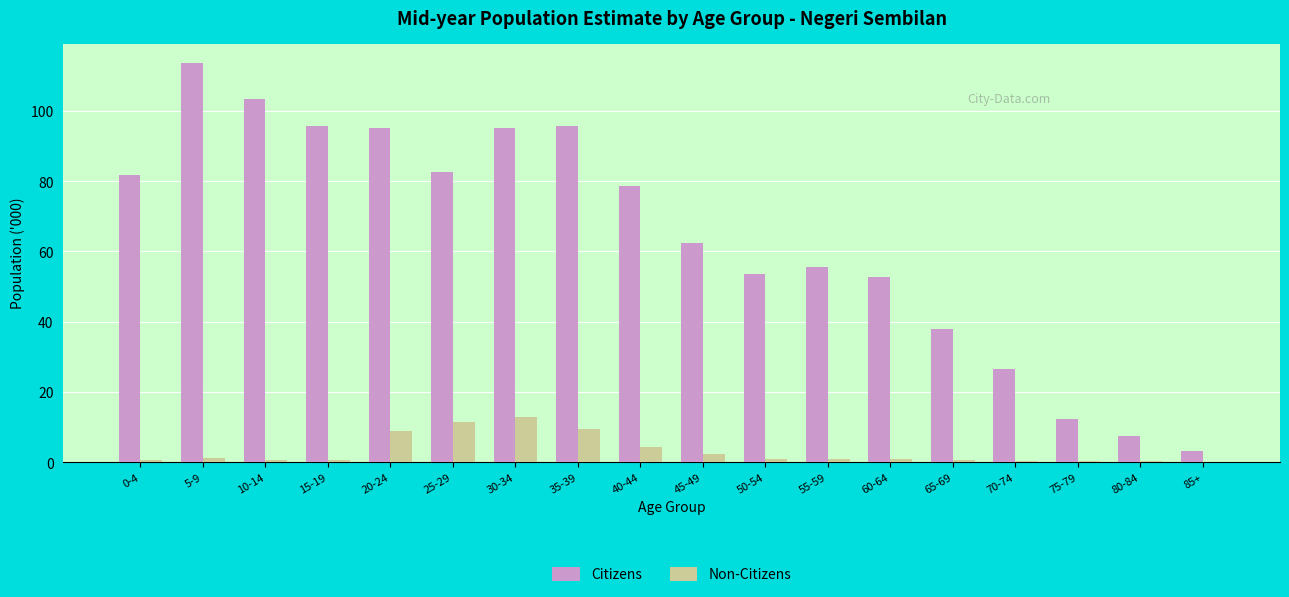

How many data points does each series have?

18